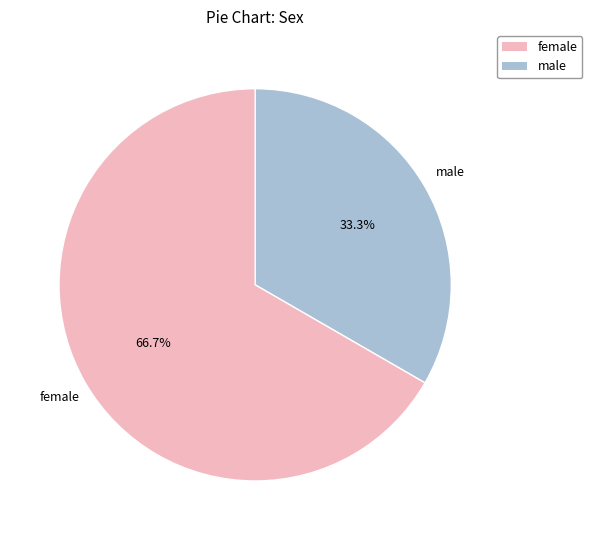

Is there any slice that represents more than half of the pie?

Yes